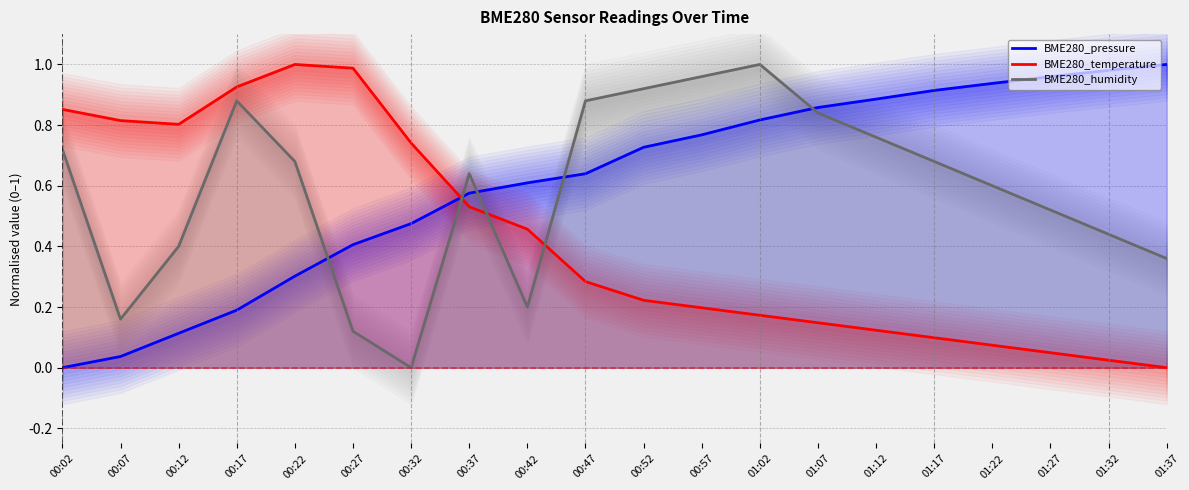

What is the greatest value displayed?

1.0